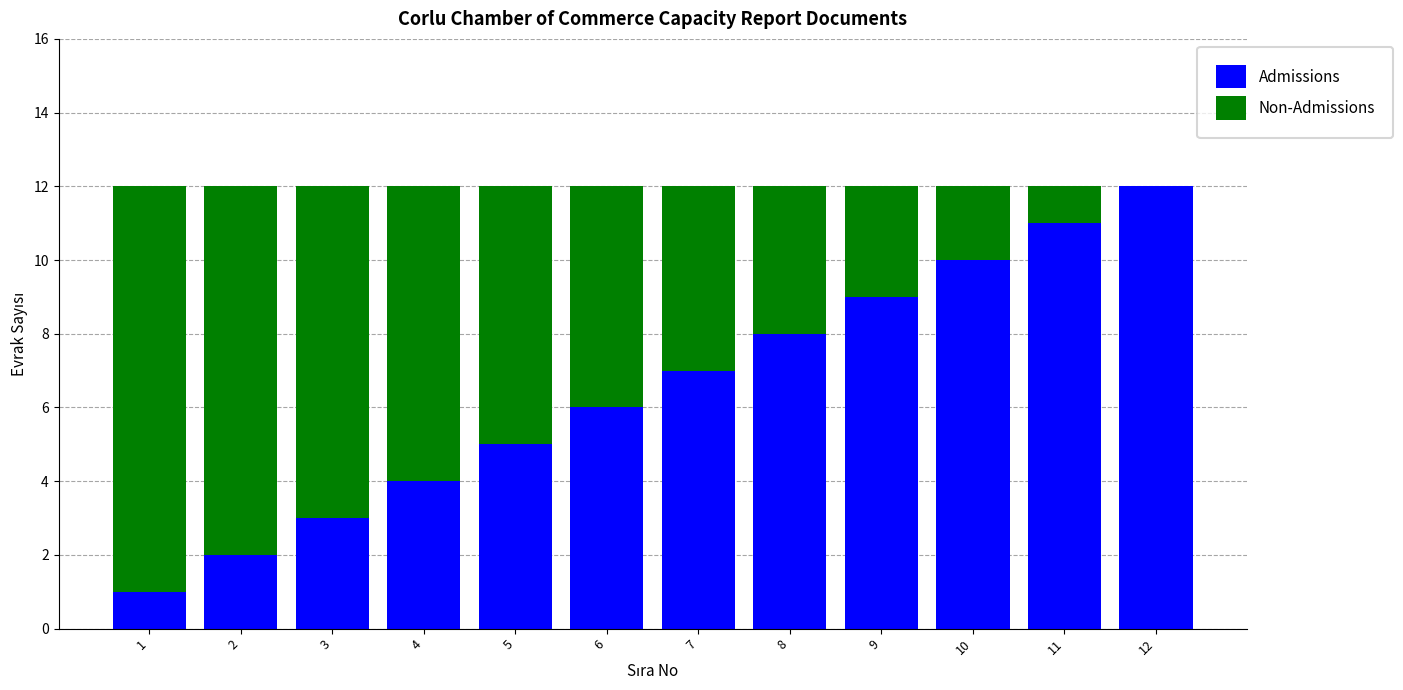

The value of Admissions at 12 is 19. True or false?

False